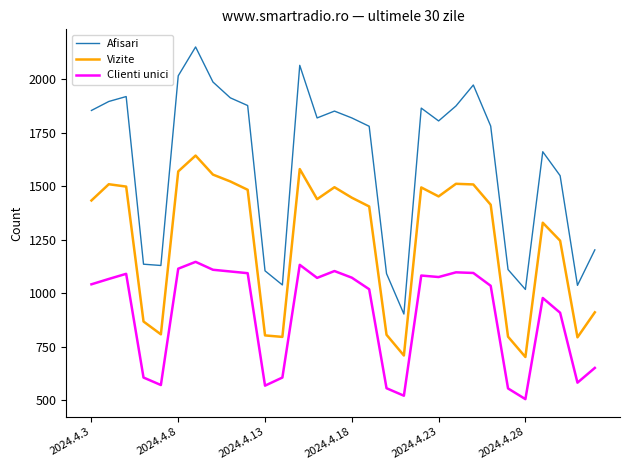

What is the minimum value for Vizite?

702